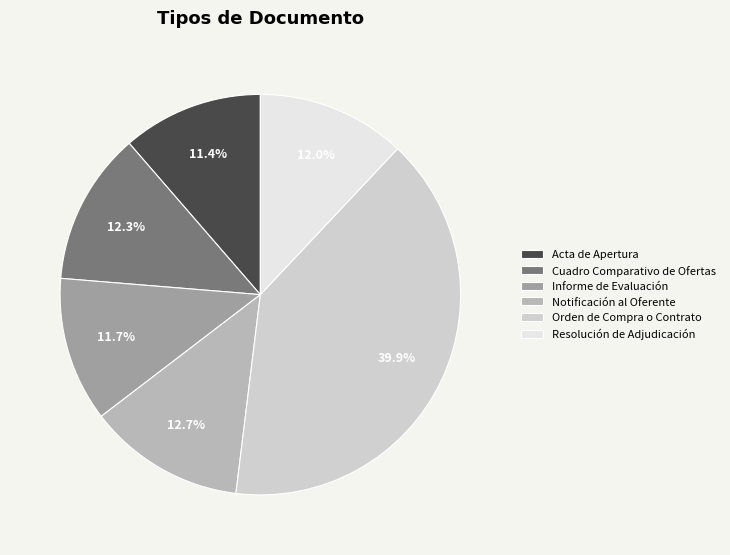

Which has a higher value, Cuadro Comparativo de Ofertas or Acta de Apertura?

Cuadro Comparativo de Ofertas